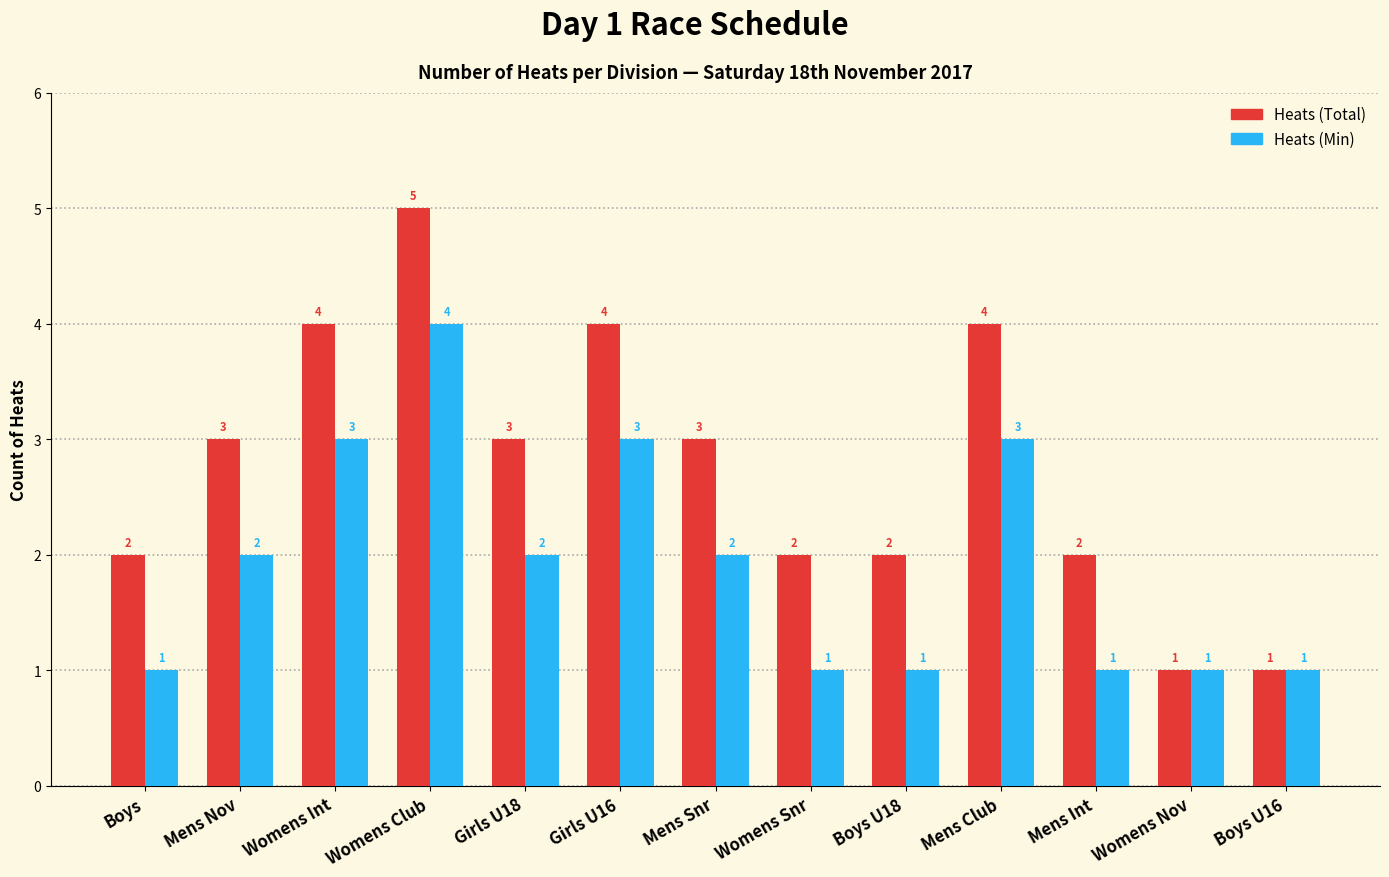

Count the Heats (Total) values in the range 2 to 4.

10